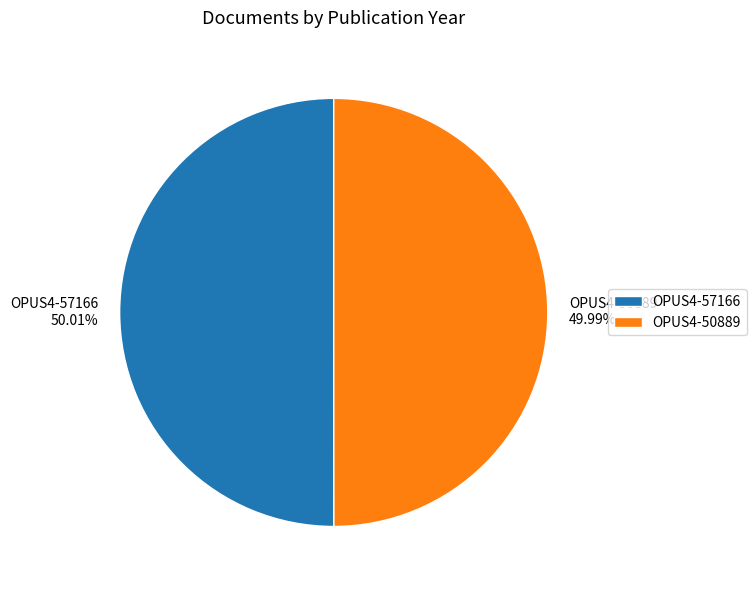

Is the sum of OPUS4-50889 and OPUS4-57166 greater than half?

Yes